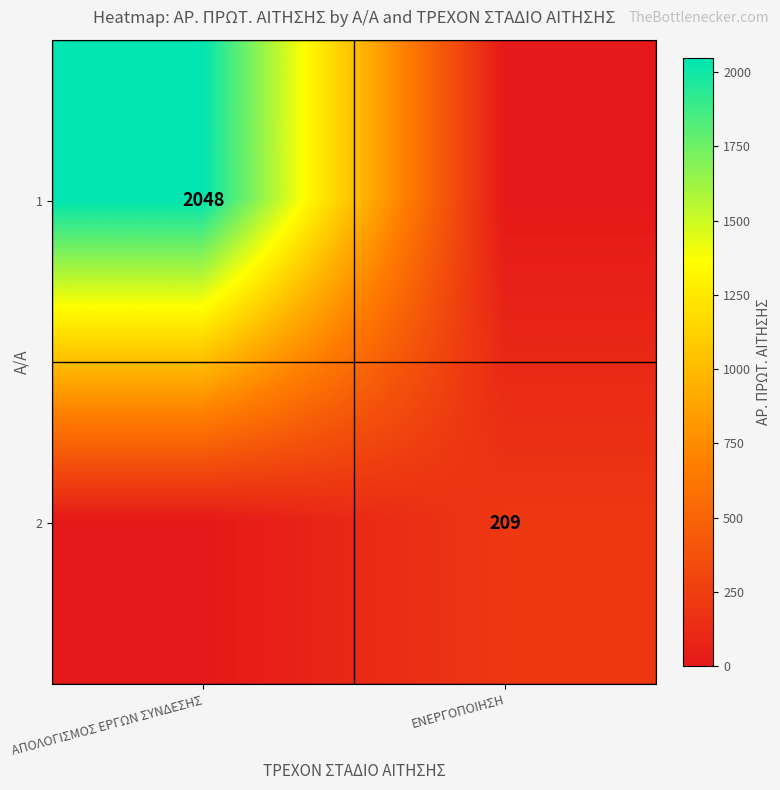

At which category is the sum across all series the highest?

ΑΠΟΛΟΓΙΣΜΟΣ ΕΡΓΩΝ ΣΥΝΔΕΣΗΣ